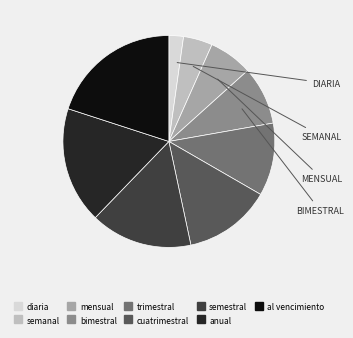

Does semanal account for over 50% of the chart?

No